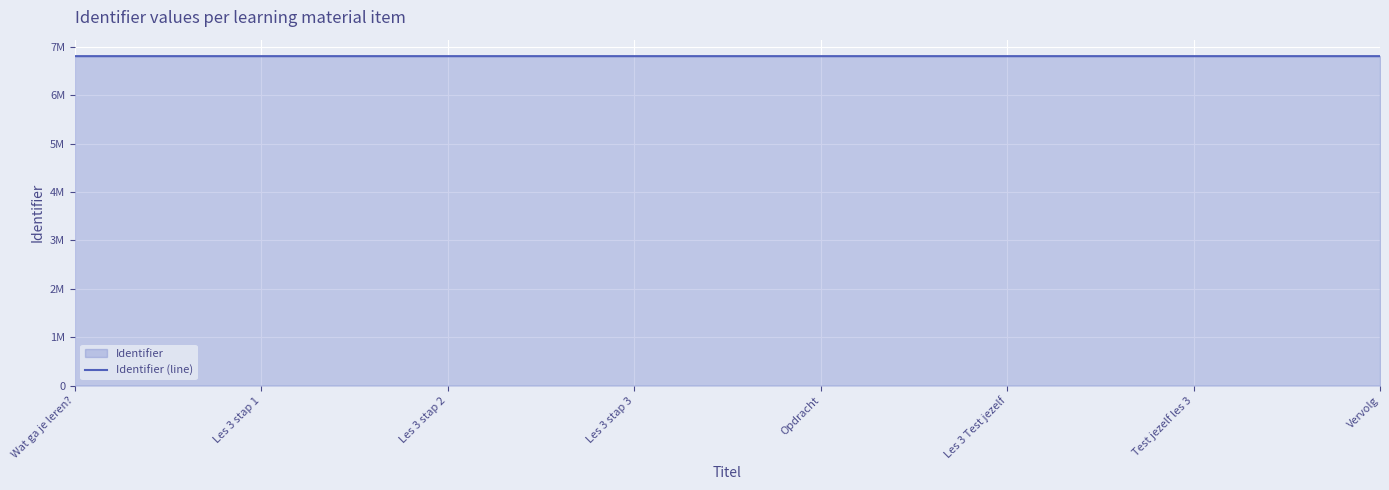

What is the difference between the values at Les 3 stap 2 and Les 3 stap 1?

4